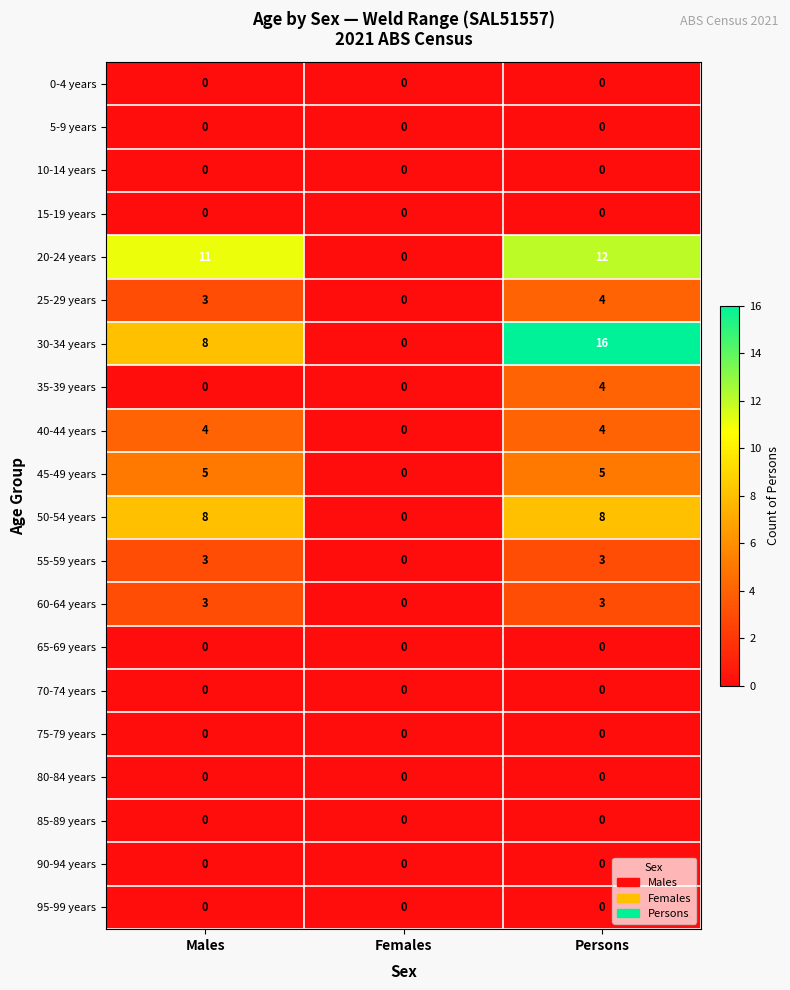

How many positive values does the 45-49 years series have?

2